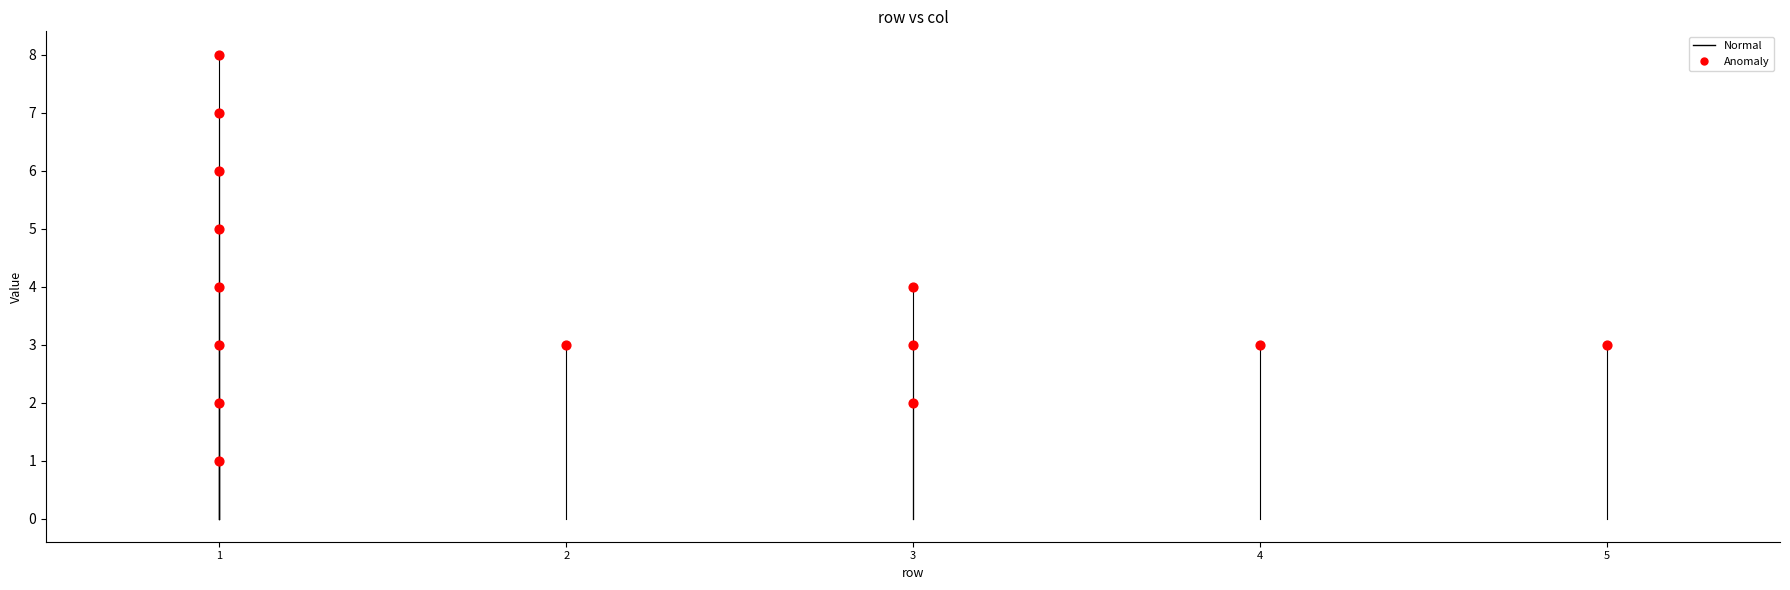

What is the range of Y values (max minus min)?

7